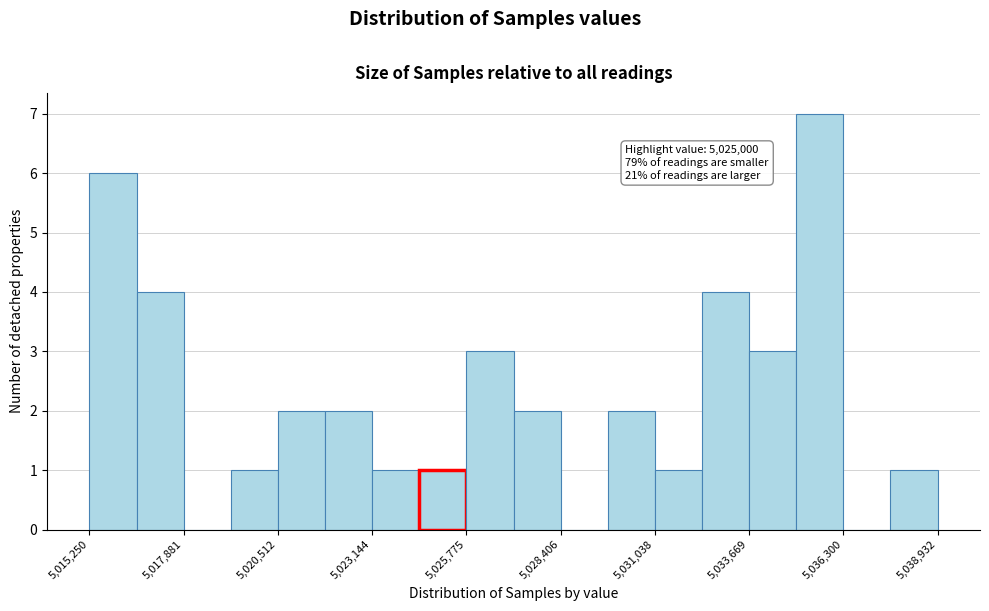

Around what value on the x-axis is the tallest bar? Give the approximate position of its centre, as read against the axis.

5035500